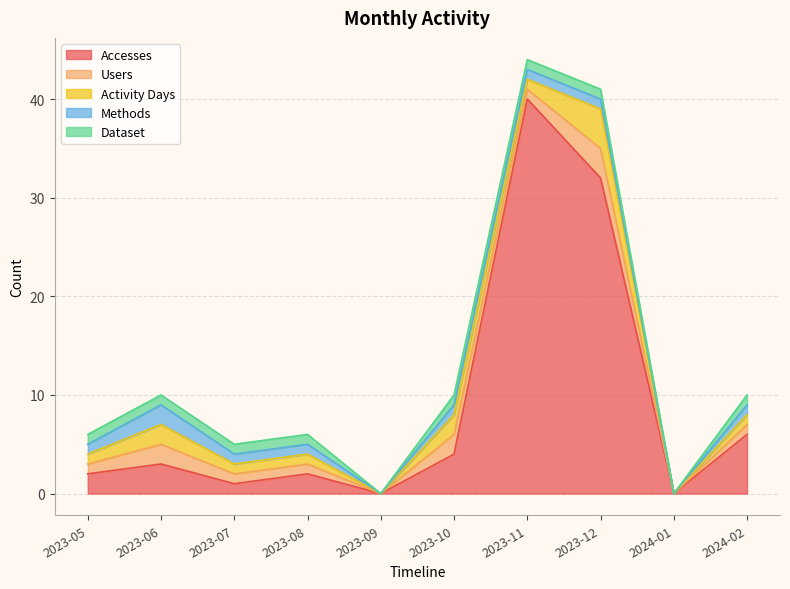

What is the difference between the maximum and second lowest values in the Dataset series?

1